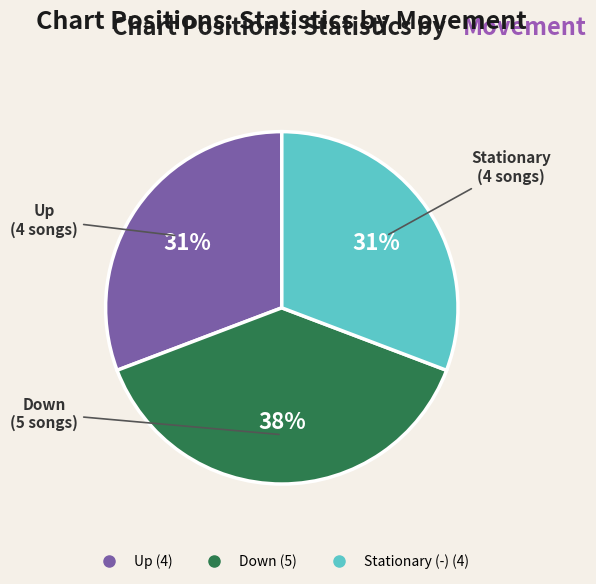

Is there a majority slice in this chart?

No